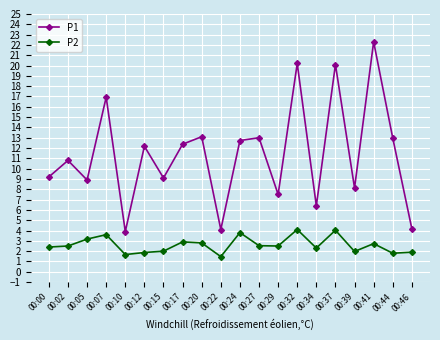

What is the total value across all series at 00:17?

15.3